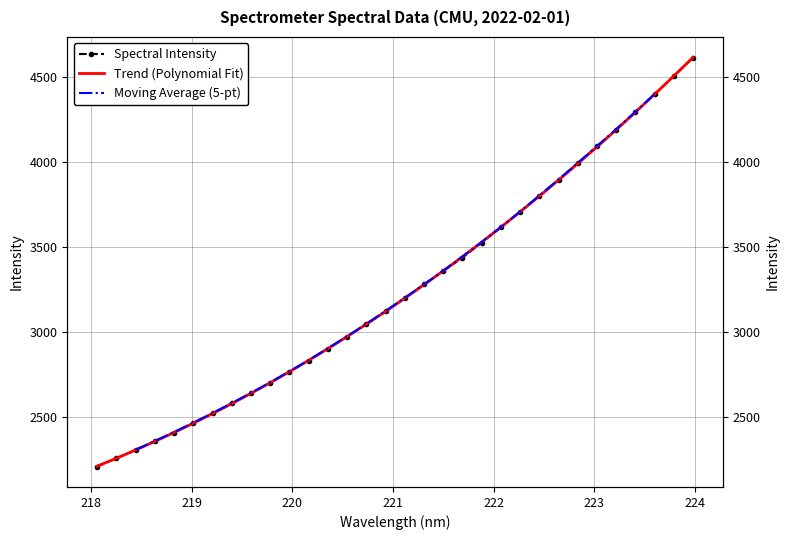

What is the value of the 24th point from the left?

3799.1